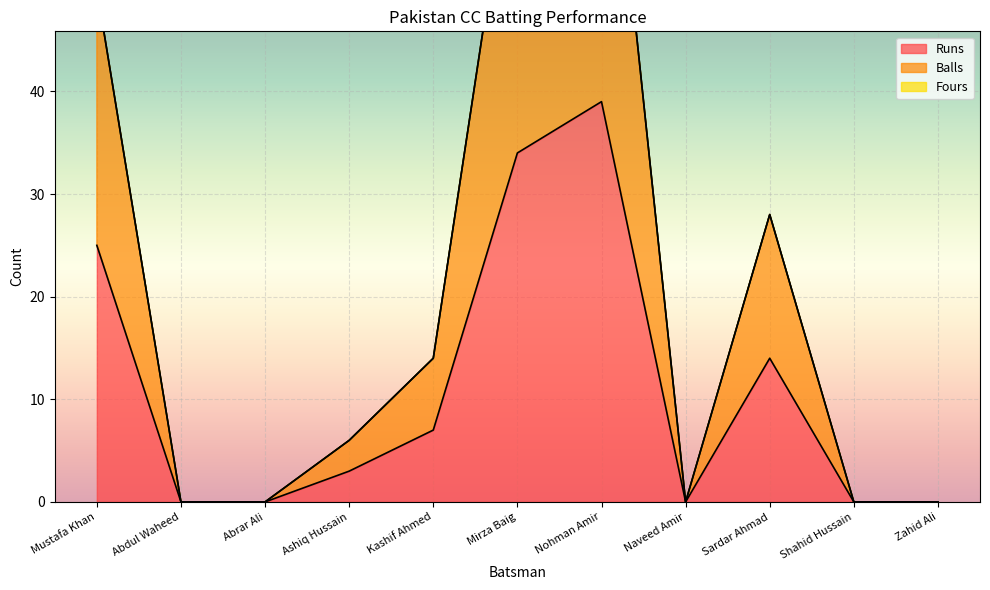

How many positive values does the Balls series have?

6